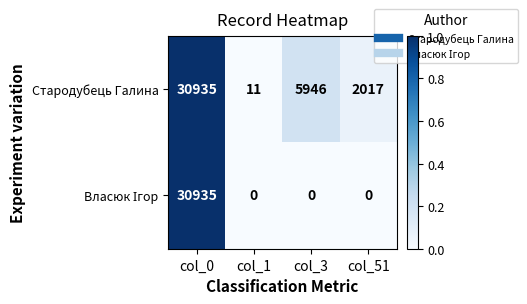

Between col_3 and col_51, which series saw the biggest shift?

Стародубець Галина